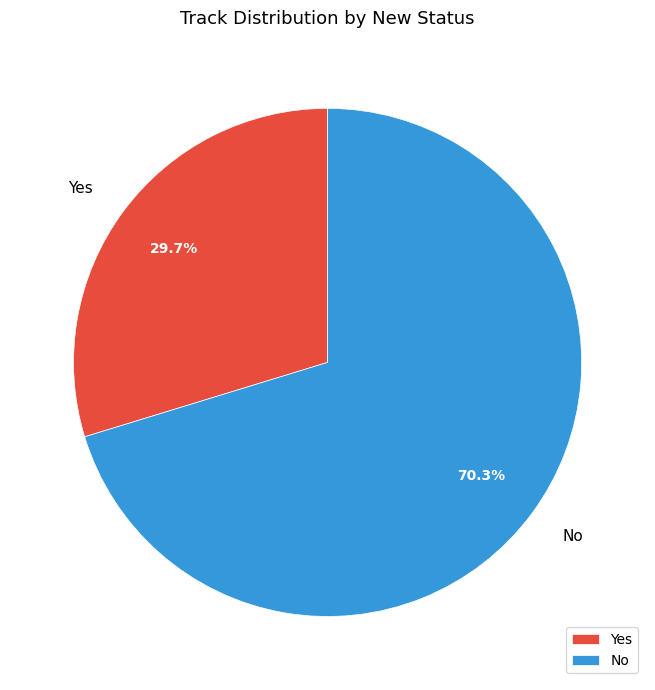

Does No account for over 50% of the chart?

Yes